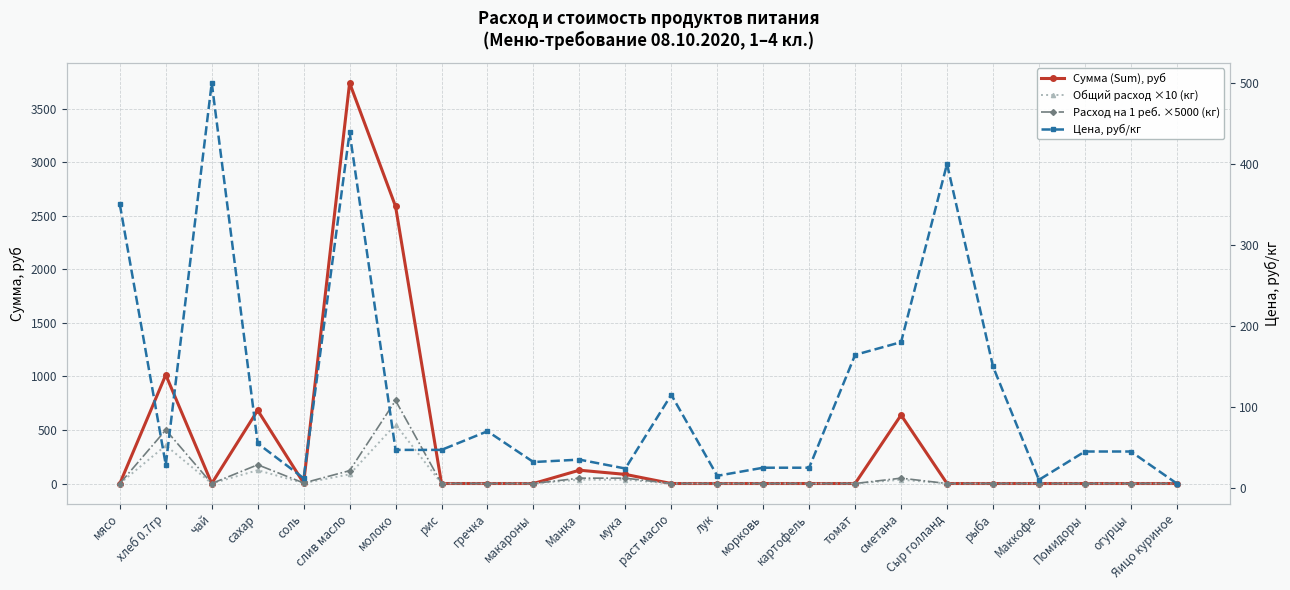

Reading left to right, list all the values displayed in this chart.

Сумма (Sum), руб: мясо=0.0	хлеб 0.7гр=1014.2	чай=0.0	сахар=683.4	соль=4.3	слив масло=3739.3	молоко=2586.2	рис=0.0	гречка=0.0	макароны=0.0	Манка=124.2	мука=85.2	раст масло=0.0	лук=0.0	морковь=0.0	картофель=0.0	томат=0.0	сметана=639.0	Сыр голланд=0.0	рыба=0.0	Маккофе=0.0	Помидоры=0.0	огурцы=0.0	Яицо куриное=0.0
Общий расход ×10 (кг): мясо=0.0	хлеб 0.7гр=355.0	чай=0.0	сахар=124.2	соль=3.5	слив масло=85.2	молоко=550.2	рис=0.0	гречка=0.0	макароны=0.0	Манка=35.5	мука=35.5	раст масло=0.0	лук=0.0	морковь=0.0	картофель=0.0	томат=0.0	сметана=35.5	Сыр голланд=0.0	рыба=0.0	Маккофе=0.0	Помидоры=0.0	огурцы=0.0	Яицо куриное=0.0
Расход на 1 реб. ×5000 (кг): мясо=0.0	хлеб 0.7гр=500.0	чай=0.0	сахар=175.0	соль=5.0	слив масло=120.0	молоко=775.0	рис=0.0	гречка=0.0	макароны=0.0	Манка=50.0	мука=50.0	раст масло=0.0	лук=0.0	морковь=0.0	картофель=0.0	томат=0.0	сметана=50.0	Сыр голланд=0.0	рыба=0.0	Маккофе=0.0	Помидоры=0.0	огурцы=0.0	Яицо куриное=0.0
Цена, руб/кг: мясо=350.0	хлеб 0.7гр=28.6	чай=500.0	сахар=55.0	соль=12.0	слив масло=438.9	молоко=47.0	рис=47.0	гречка=70.0	макароны=32.0	Манка=35.0	мука=24.0	раст масло=115.0	лук=15.0	морковь=25.0	картофель=25.0	томат=164.3	сметана=180.0	Сыр голланд=400.0	рыба=150.0	Маккофе=10.0	Помидоры=45.0	огурцы=45.0	Яицо куриное=5.5